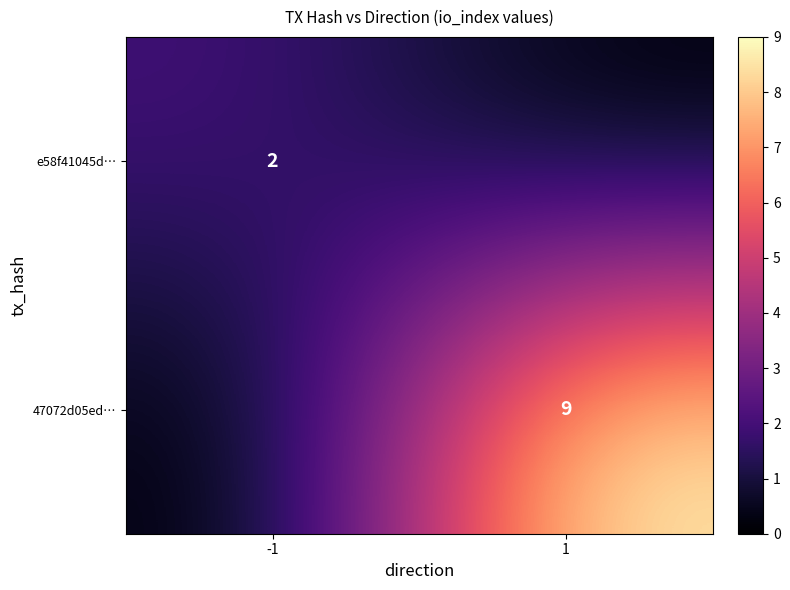

True or false: 47072d05ed… has a value of 3 at 1.

False